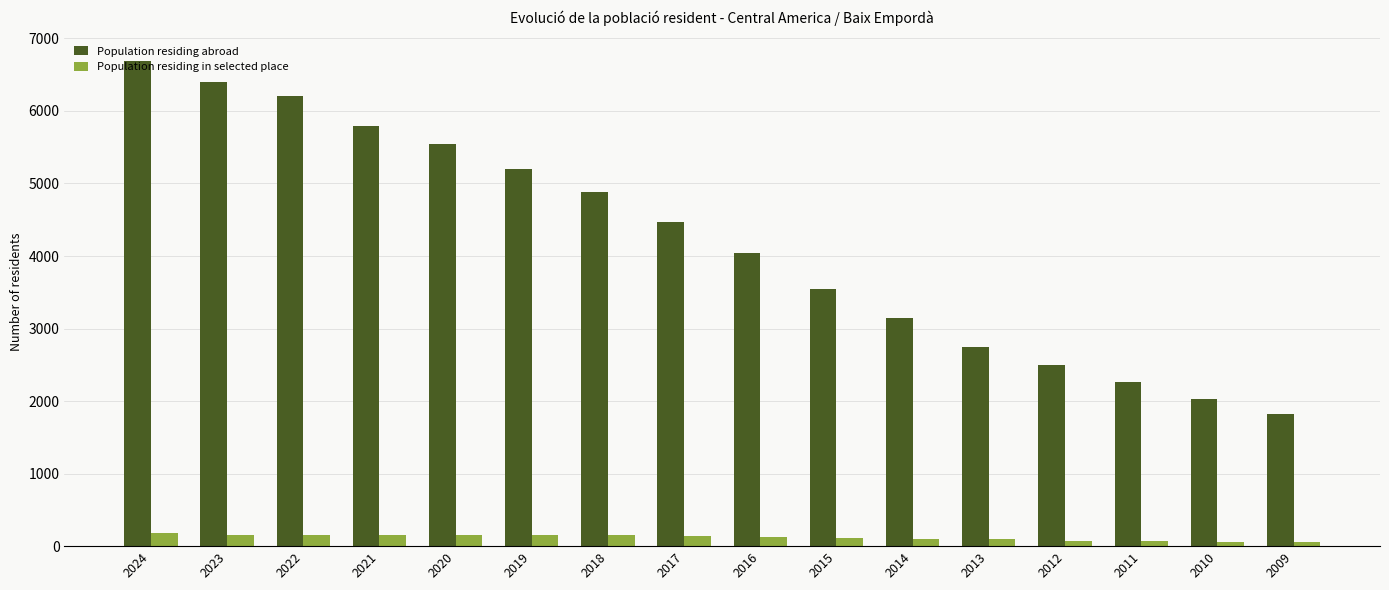

List the series in order of their overall mean, lowest first.

Population residing in selected place, Population residing abroad